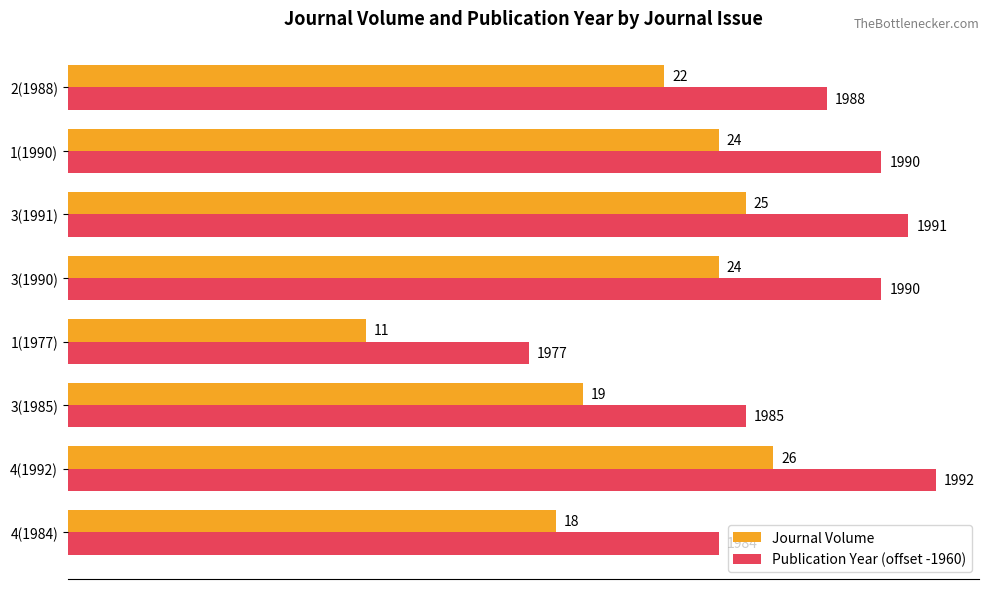

What is the sum of the Journal Volume values at 1(1977) and 3(1985)?

30